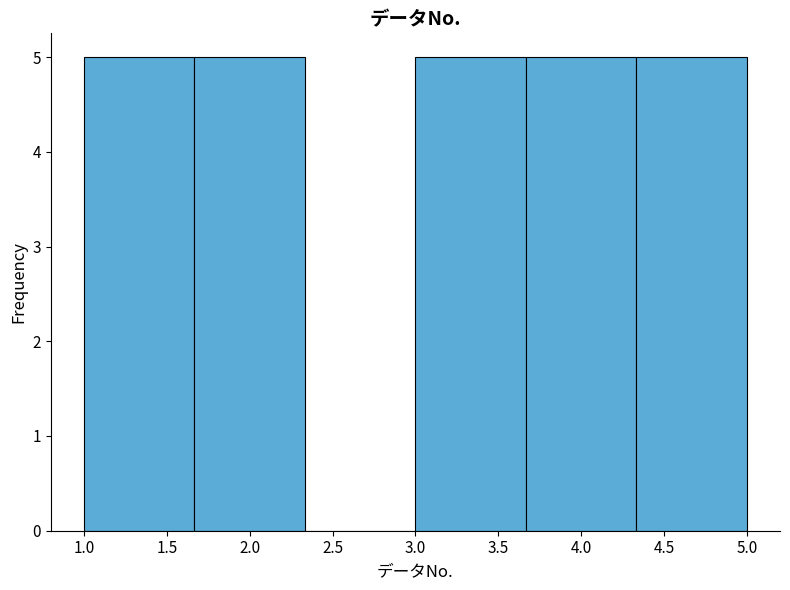

How tall is the bar that spans 3.65 to 4.35 on the x-axis? Neither the bar edges nor the heights are printed on the chart, so give them approximately, as read against the axes.

5